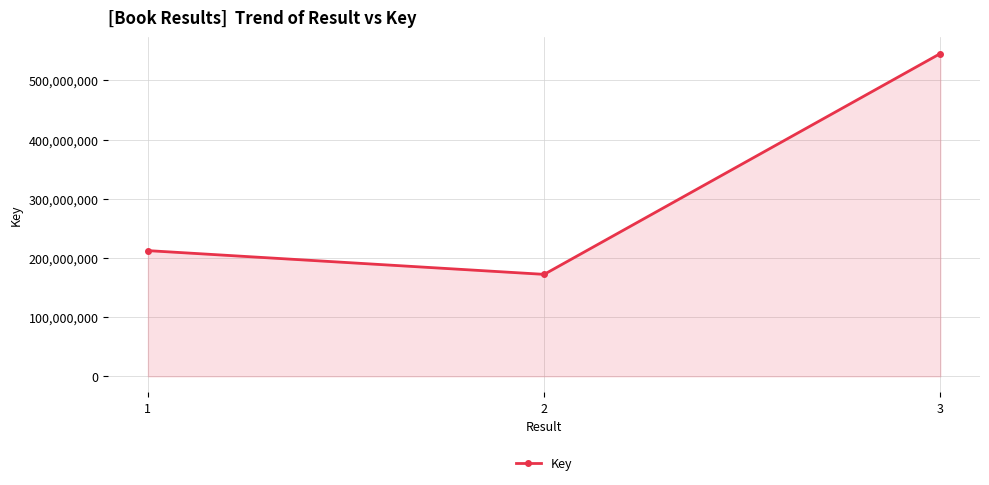

Which category has the highest value across all series?

3